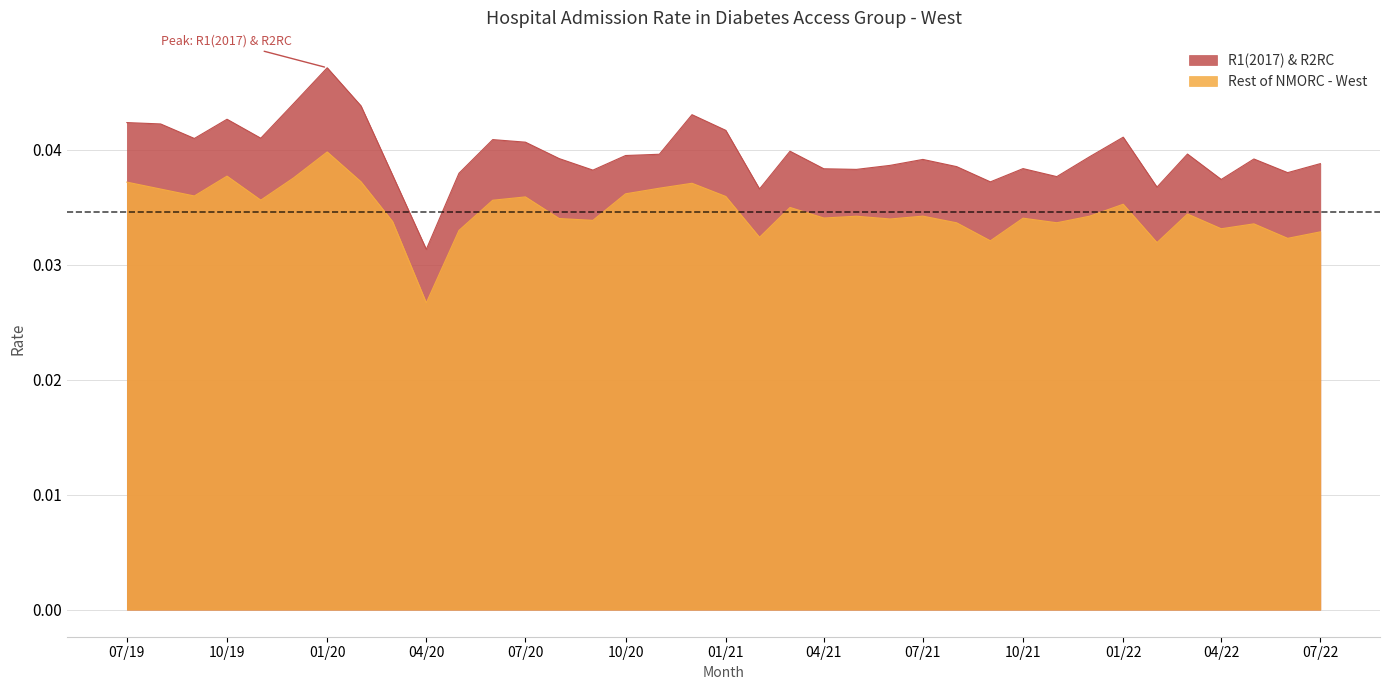

At which label is R1(2017) & R2RC closest to 0?

04/20